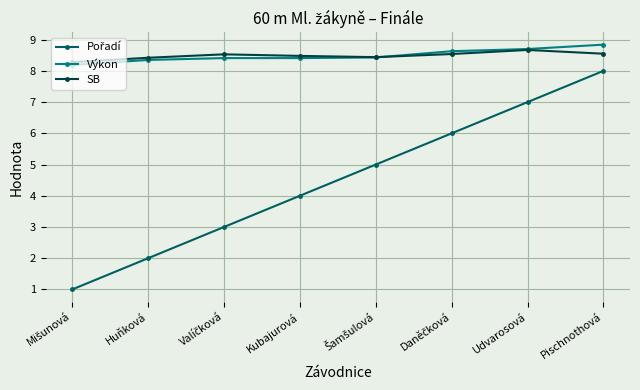

True or false: SB has more than 1 interior local peaks.

True